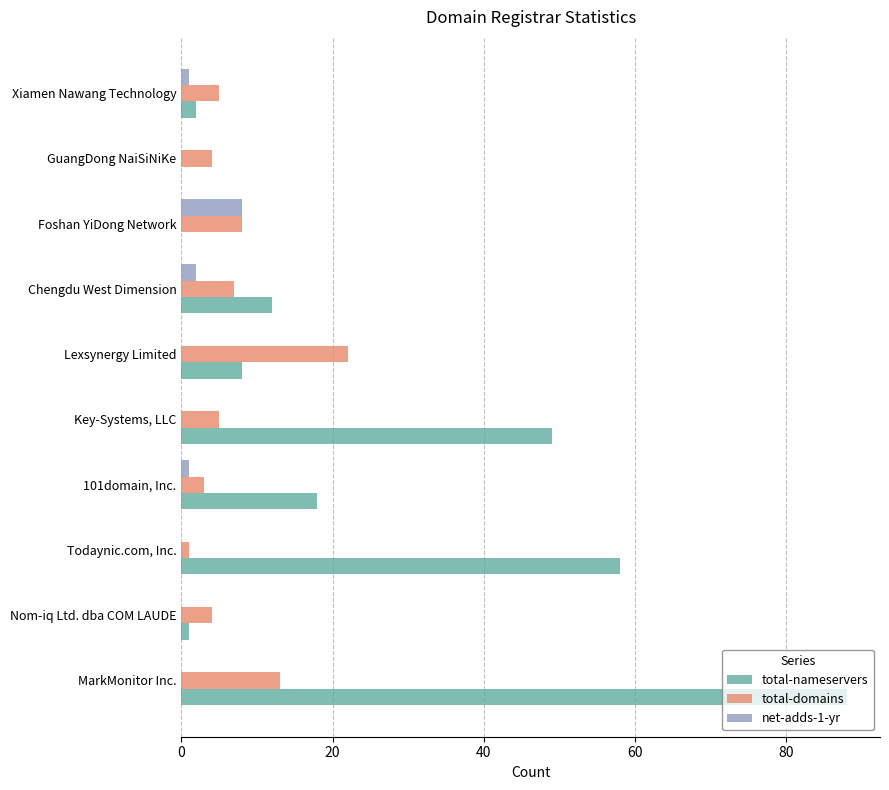

Which series changed the most between Key-Systems, LLC and Lexsynergy Limited?

total-nameservers